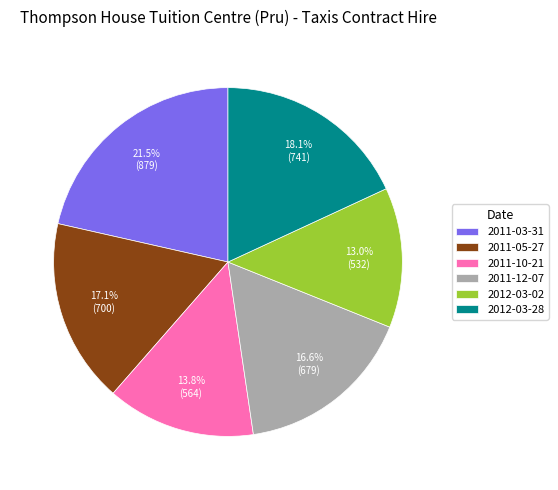

What is the largest slice in the pie chart?

2011-03-31